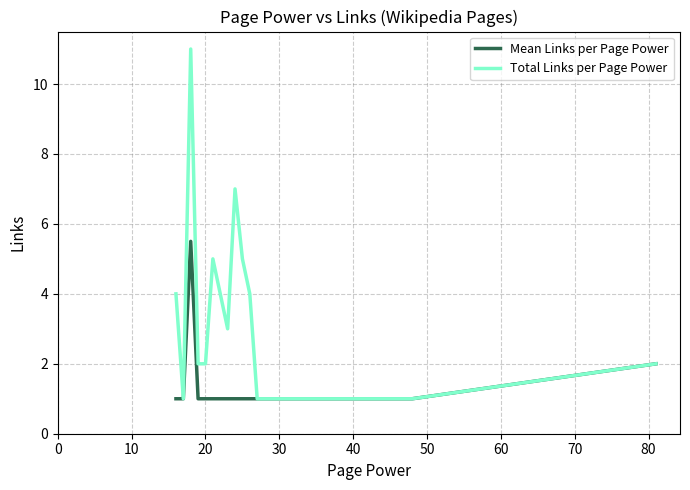

What is the greatest value displayed?

11.0